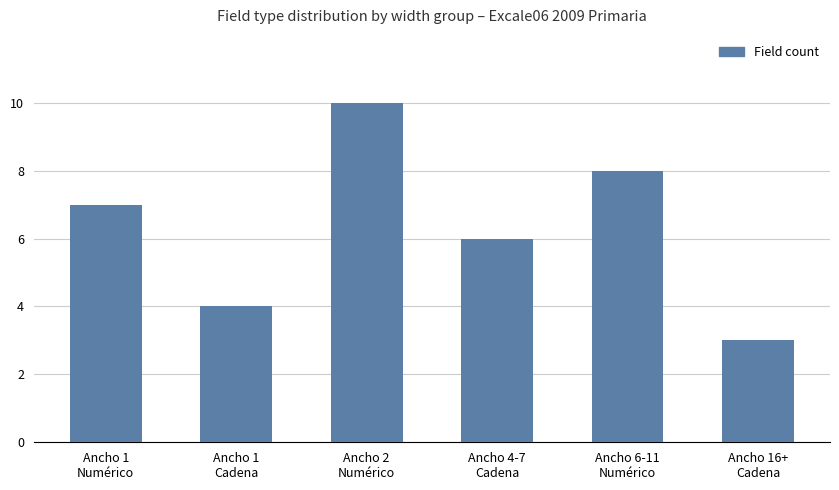

What is the label of the 6th bar from the right?

Ancho 1
Numérico